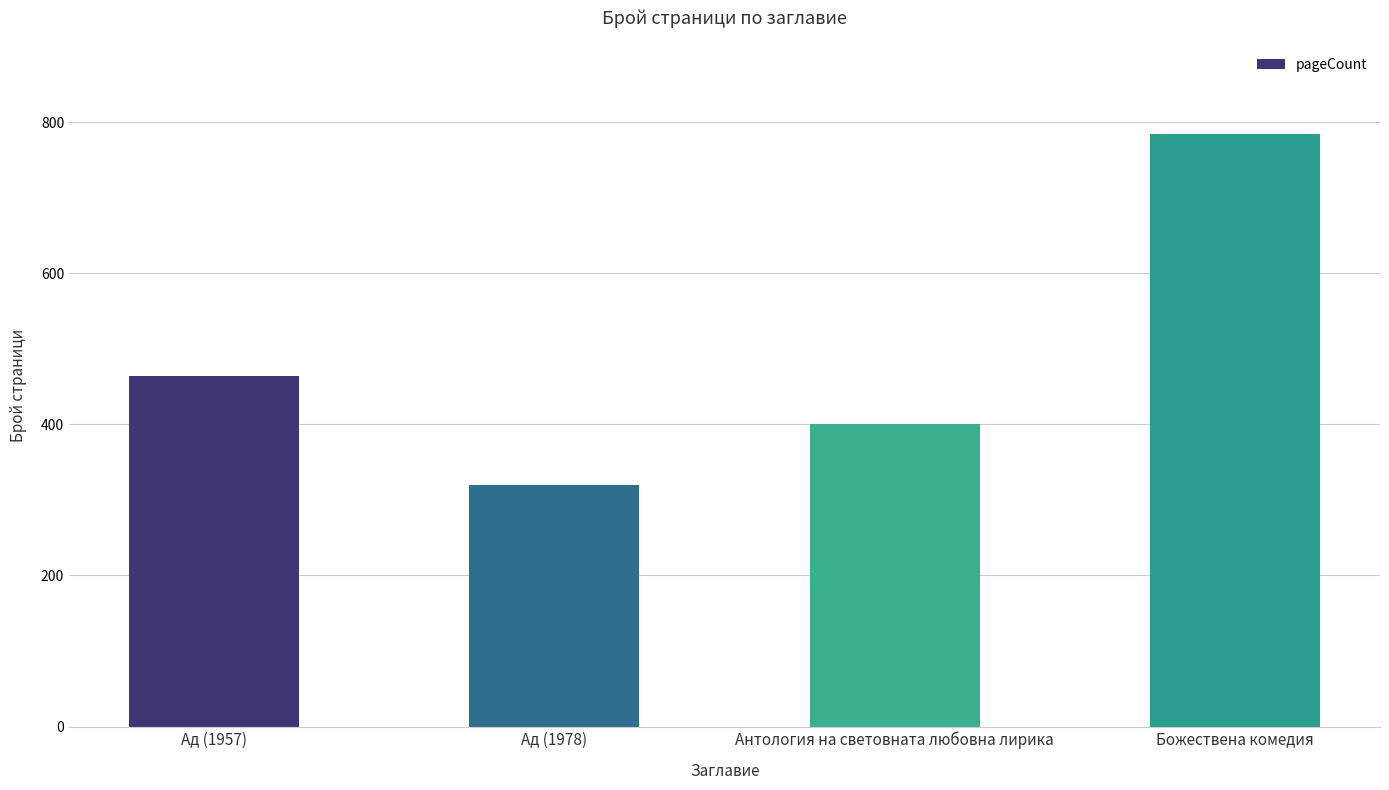

Reading left to right, what are all the values shown in this chart?

464	320	400	784